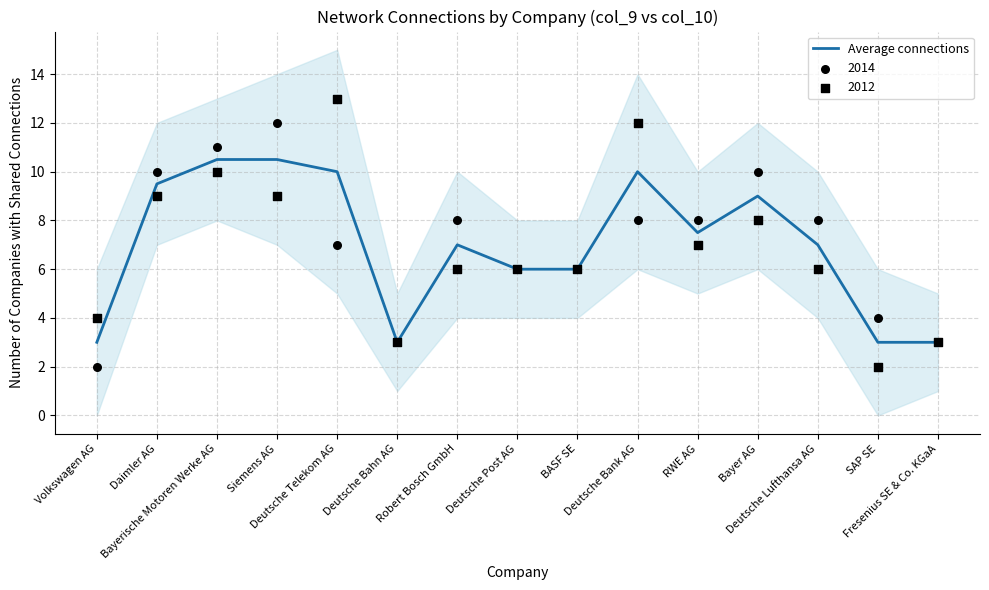

Which has a higher value, Deutsche Bank AG or SAP SE?

Deutsche Bank AG